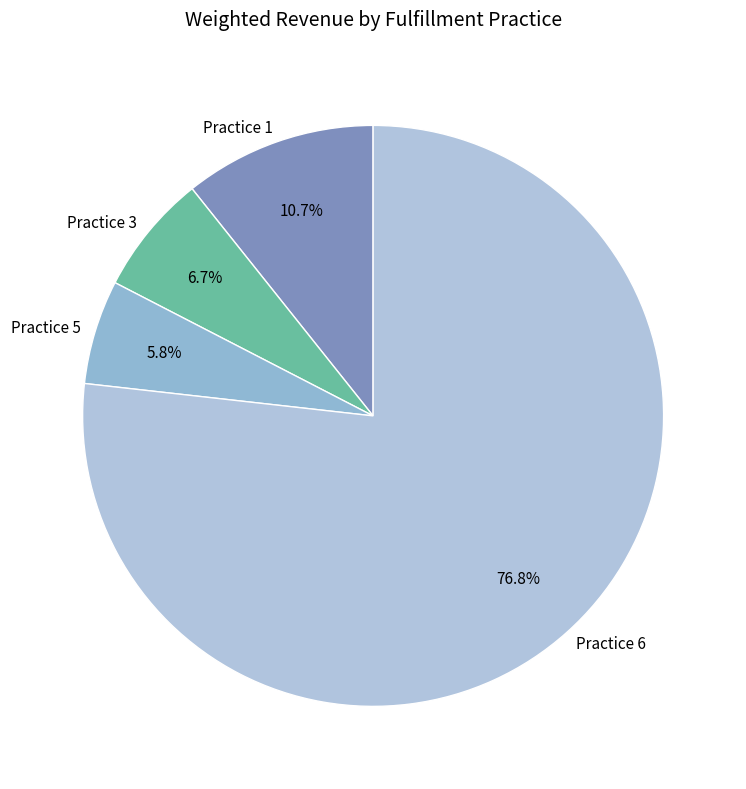

What percentage is the Practice 5 slice, to the nearest percent?

6%